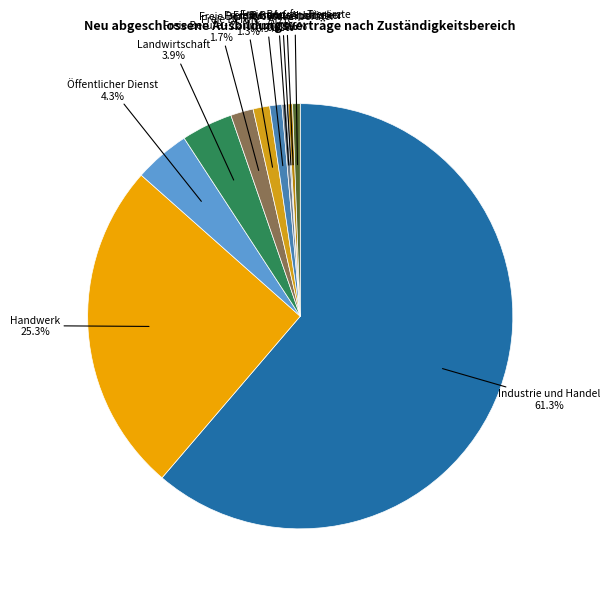

How many segments does this pie chart have?

11